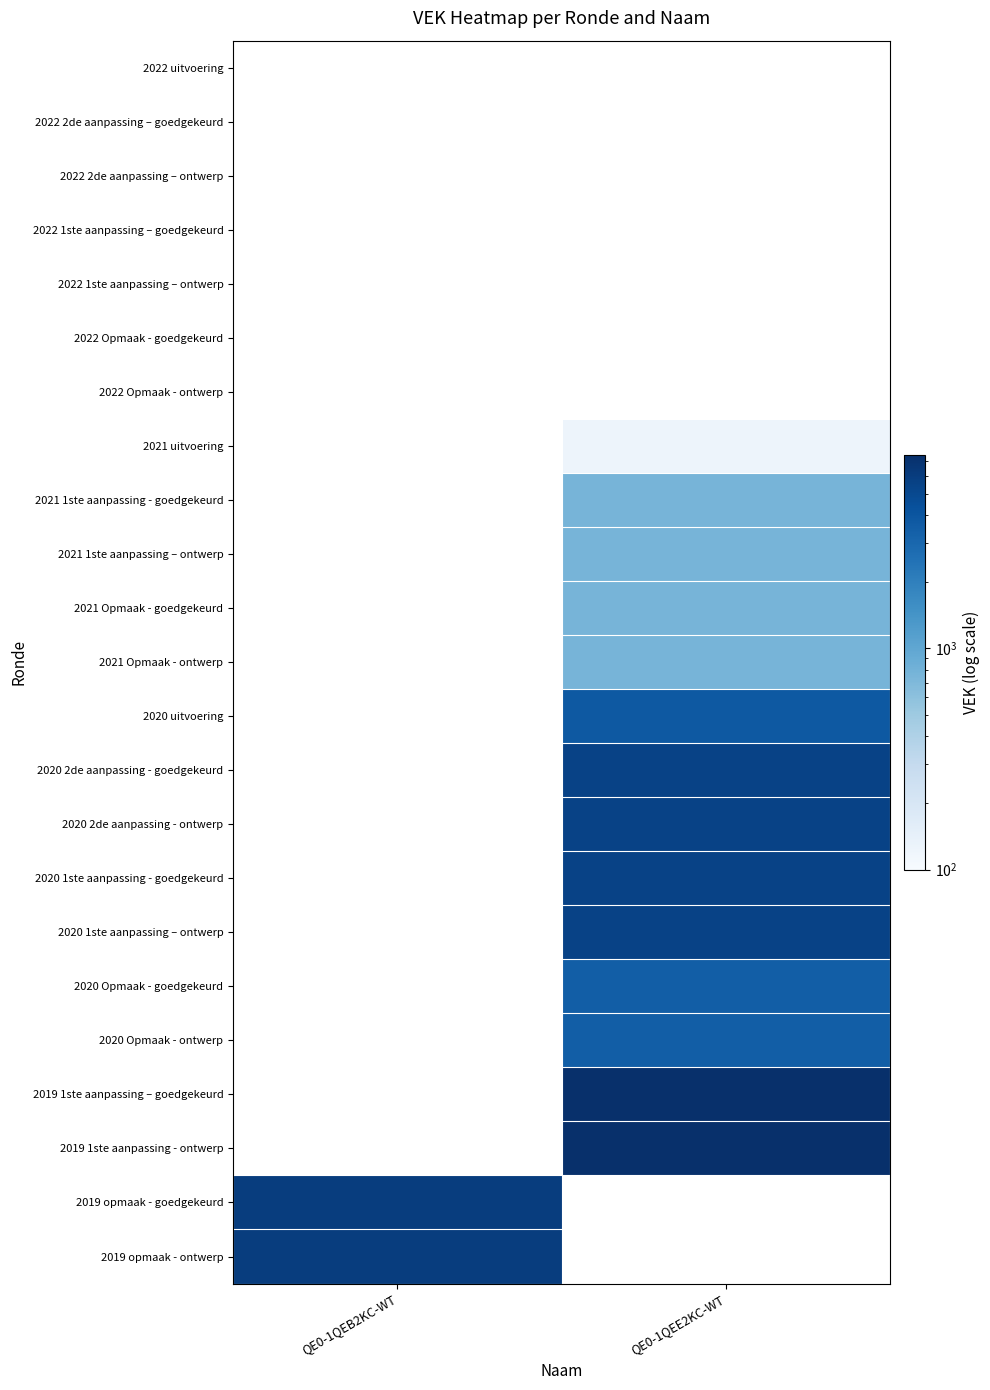

Reading left to right, transcribe all the data shown in this chart.

2022 uitvoering: QE0-1QEB2KC-WT=0	QE0-1QEE2KC-WT=0
2022 2de aanpassing – goedgekeurd: QE0-1QEB2KC-WT=0	QE0-1QEE2KC-WT=0
2022 2de aanpassing – ontwerp: QE0-1QEB2KC-WT=0	QE0-1QEE2KC-WT=0
2022 1ste aanpassing – goedgekeurd: QE0-1QEB2KC-WT=0	QE0-1QEE2KC-WT=0
2022 1ste aanpassing – ontwerp: QE0-1QEB2KC-WT=0	QE0-1QEE2KC-WT=0
2022 Opmaak - goedgekeurd: QE0-1QEB2KC-WT=0	QE0-1QEE2KC-WT=0
2022 Opmaak - ontwerp: QE0-1QEB2KC-WT=0	QE0-1QEE2KC-WT=0
2021 uitvoering: QE0-1QEB2KC-WT=0	QE0-1QEE2KC-WT=123
2021 1ste aanpassing - goedgekeurd: QE0-1QEB2KC-WT=0	QE0-1QEE2KC-WT=768
2021 1ste aanpassing – ontwerp: QE0-1QEB2KC-WT=0	QE0-1QEE2KC-WT=768
2021 Opmaak - goedgekeurd: QE0-1QEB2KC-WT=0	QE0-1QEE2KC-WT=768
2021 Opmaak - ontwerp: QE0-1QEB2KC-WT=0	QE0-1QEE2KC-WT=768
2020 uitvoering: QE0-1QEB2KC-WT=0	QE0-1QEE2KC-WT=3814
2020 2de aanpassing - goedgekeurd: QE0-1QEB2KC-WT=0	QE0-1QEE2KC-WT=5500
2020 2de aanpassing - ontwerp: QE0-1QEB2KC-WT=0	QE0-1QEE2KC-WT=5500
2020 1ste aanpassing - goedgekeurd: QE0-1QEB2KC-WT=0	QE0-1QEE2KC-WT=5500
2020 1ste aanpassing – ontwerp: QE0-1QEB2KC-WT=0	QE0-1QEE2KC-WT=5500
2020 Opmaak - goedgekeurd: QE0-1QEB2KC-WT=0	QE0-1QEE2KC-WT=3483
2020 Opmaak - ontwerp: QE0-1QEB2KC-WT=0	QE0-1QEE2KC-WT=3483
2019 1ste aanpassing – goedgekeurd: QE0-1QEB2KC-WT=0	QE0-1QEE2KC-WT=7500
2019 1ste aanpassing - ontwerp: QE0-1QEB2KC-WT=0	QE0-1QEE2KC-WT=7500
2019 opmaak - goedgekeurd: QE0-1QEB2KC-WT=6000	QE0-1QEE2KC-WT=0
2019 opmaak - ontwerp: QE0-1QEB2KC-WT=6000	QE0-1QEE2KC-WT=0